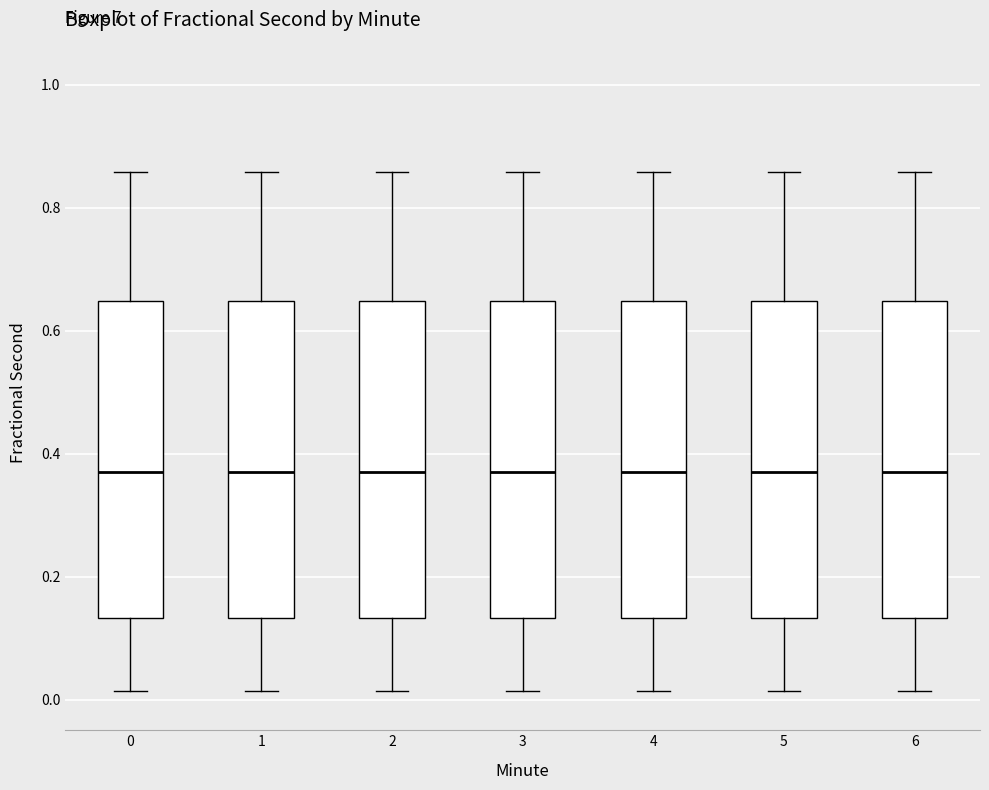

Reading left to right, transcribe this box plot: for each box, give where its median line is, the range the box spans, and where its two whiskers end, as read against the y-axis. The values are not printed on the chart, so give them approximately, as read against the axis.

0: median 0.36, box 0.14 to 0.64, whiskers 0.02 to 0.86
1: median 0.36, box 0.14 to 0.64, whiskers 0.02 to 0.86
2: median 0.36, box 0.14 to 0.64, whiskers 0.02 to 0.86
3: median 0.36, box 0.14 to 0.64, whiskers 0.02 to 0.86
4: median 0.36, box 0.14 to 0.64, whiskers 0.02 to 0.86
5: median 0.36, box 0.14 to 0.64, whiskers 0.02 to 0.86
6: median 0.36, box 0.14 to 0.64, whiskers 0.02 to 0.86